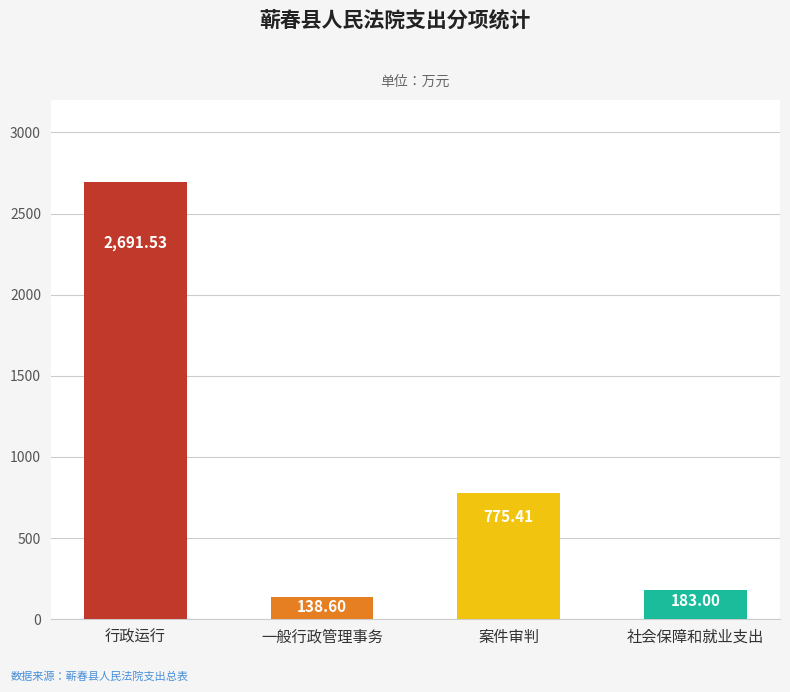

Which label corresponds to the largest value in the chart?

行政运行